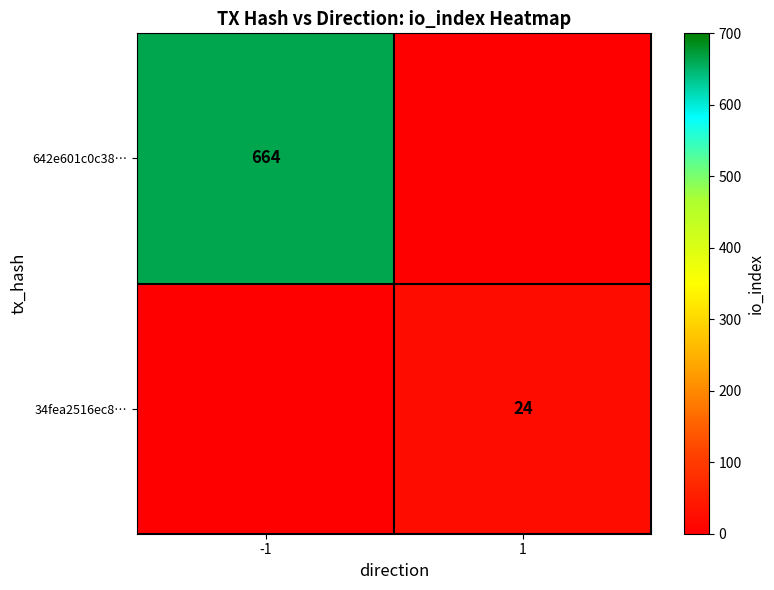

Which category has the highest value across all series?

-1